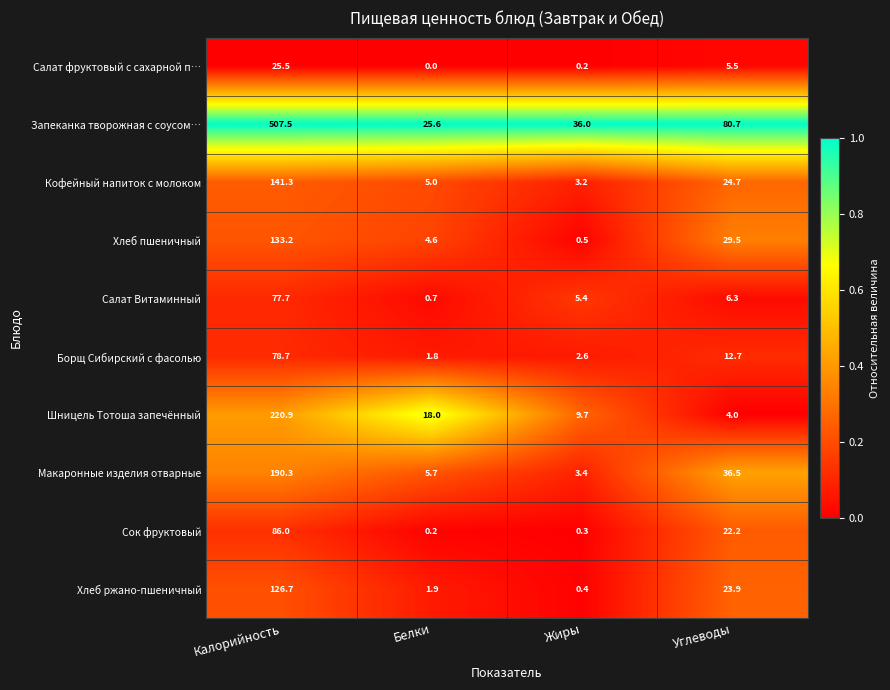

What is the difference between the highest and lowest values at Жиры?

35.8